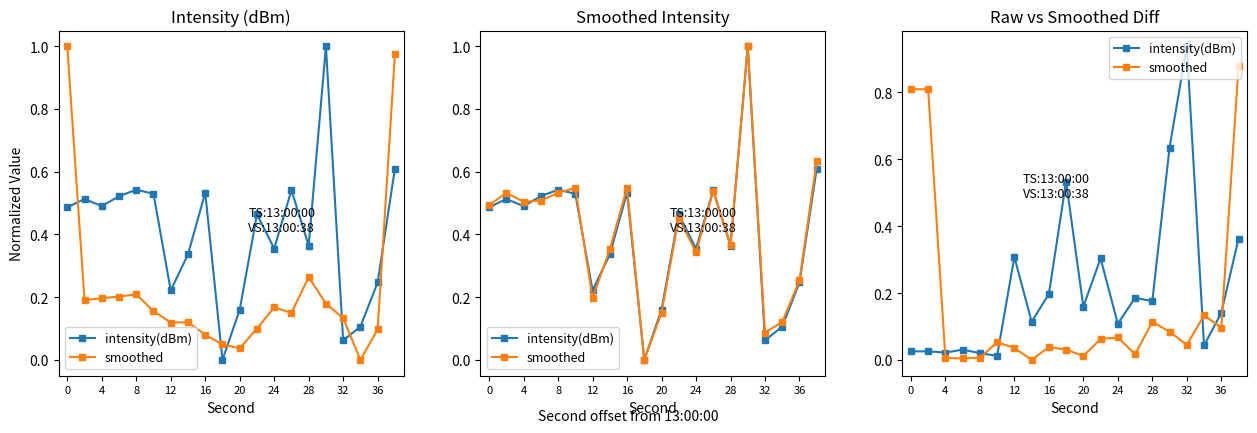

At how many categories does at least one series exceed 0?

20